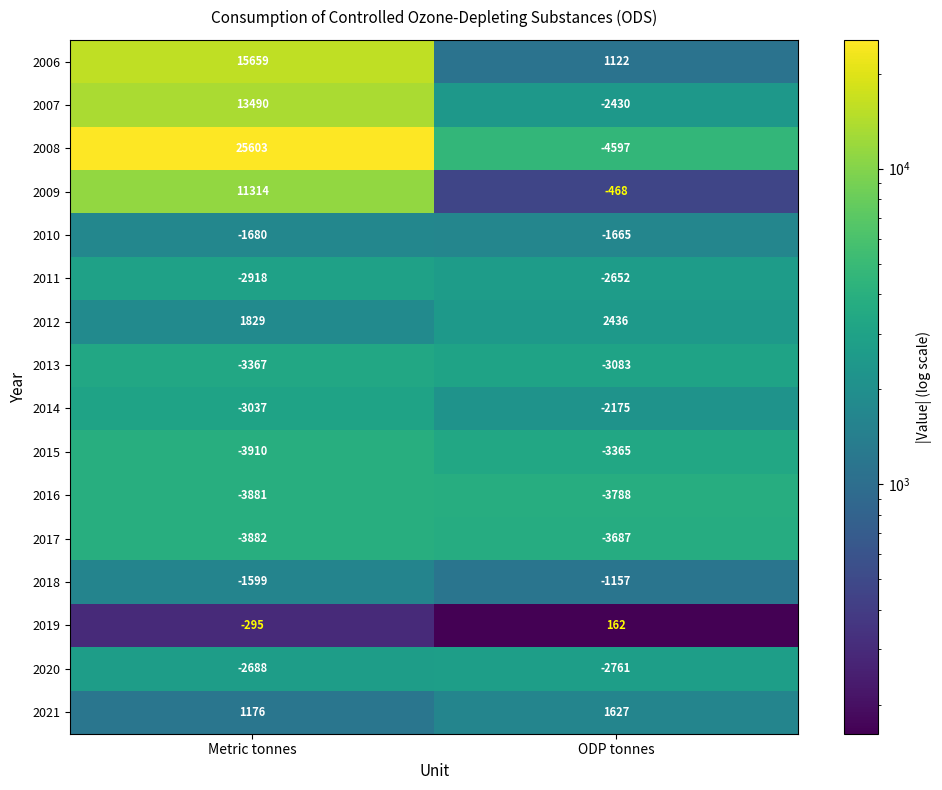

How many series are shown in this chart?

16